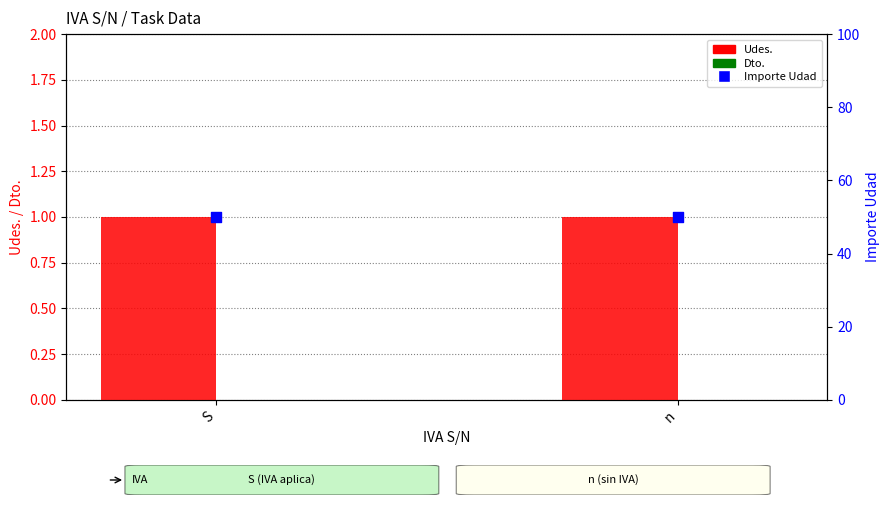

At which category is the sum across all series the highest?

S